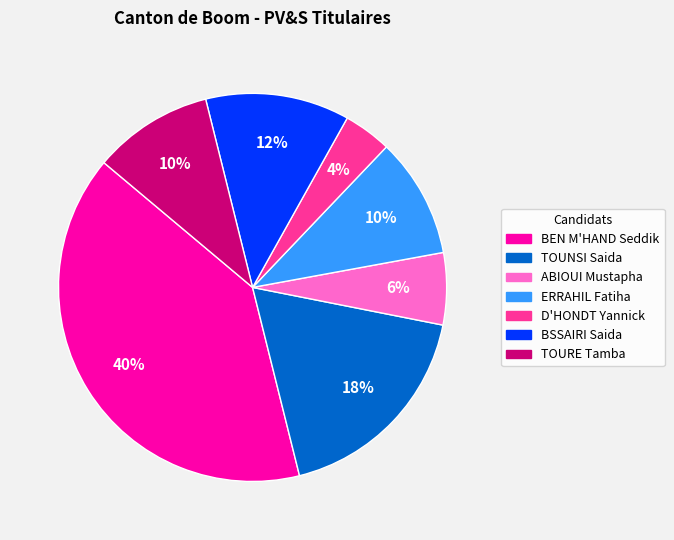

To the nearest percent, what is the difference between the largest and smallest slice percentages?

36%